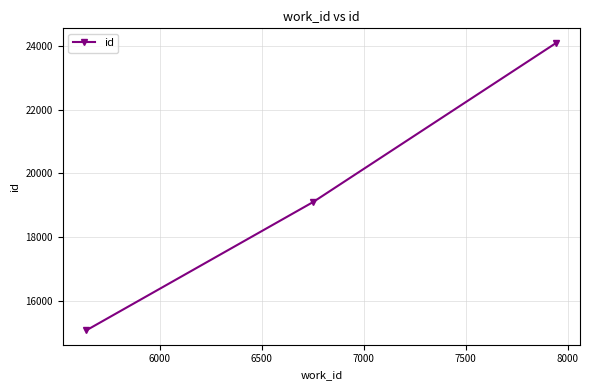

What is the greatest value displayed?

24099